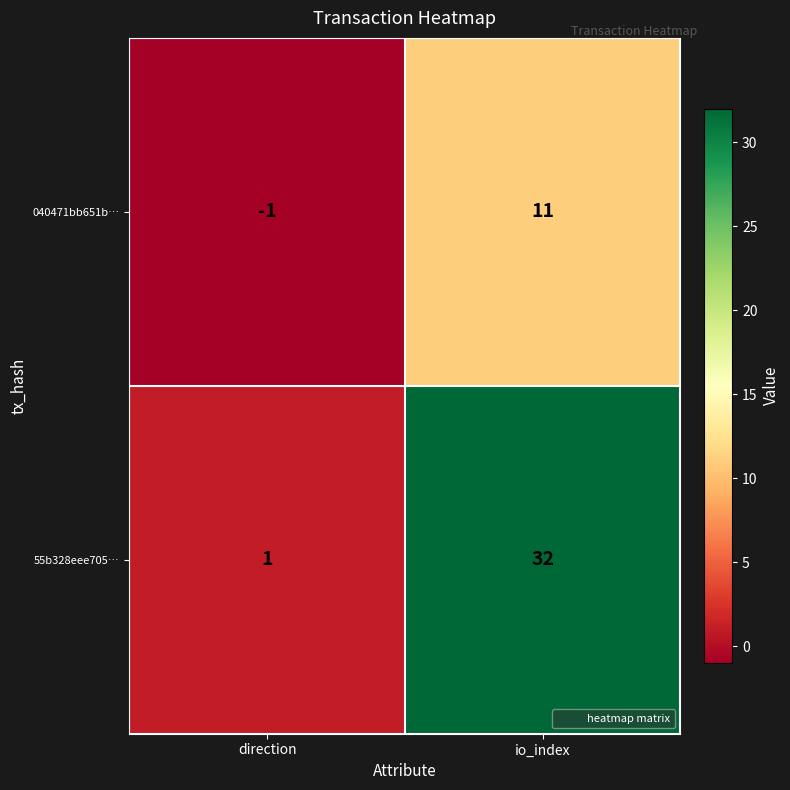

Reading left to right, extract all data points from this chart.

040471bb651b…: direction=-1	io_index=11
55b328eee705…: direction=1	io_index=32